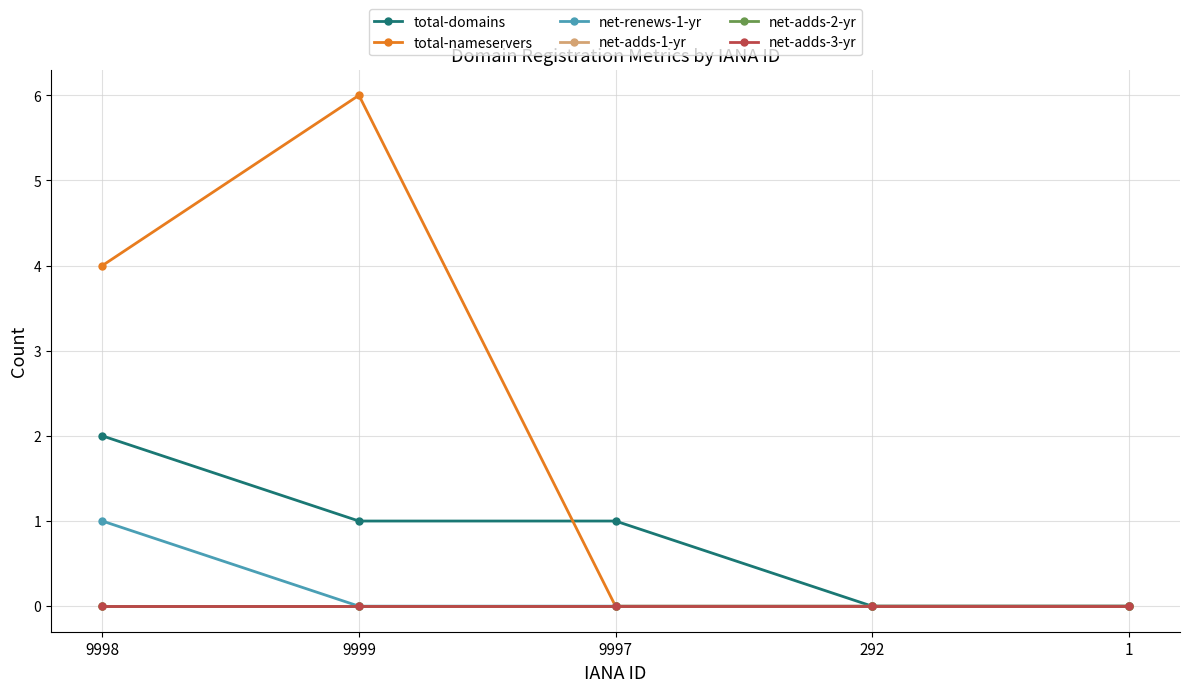

Reading left to right, transcribe all the data shown in this chart.

total-domains: 2	1	1	0	0
total-nameservers: 4	6	0	0	0
net-renews-1-yr: 1	0	0	0	0
net-adds-1-yr: 0	0	0	0	0
net-adds-2-yr: 0	0	0	0	0
net-adds-3-yr: 0	0	0	0	0